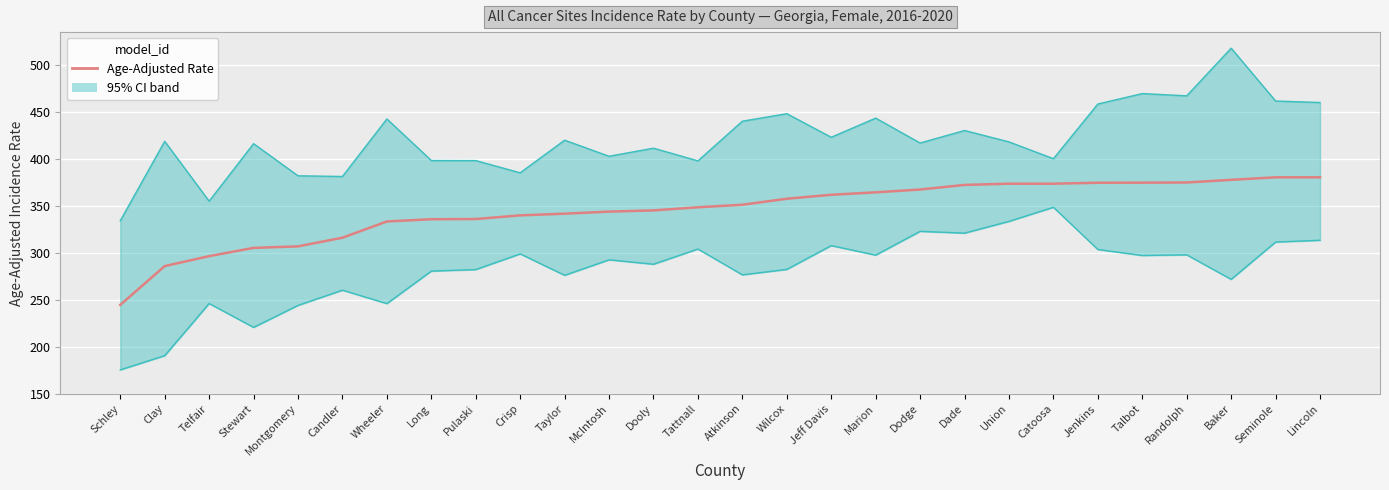

What is the sum of all values?

9661.5